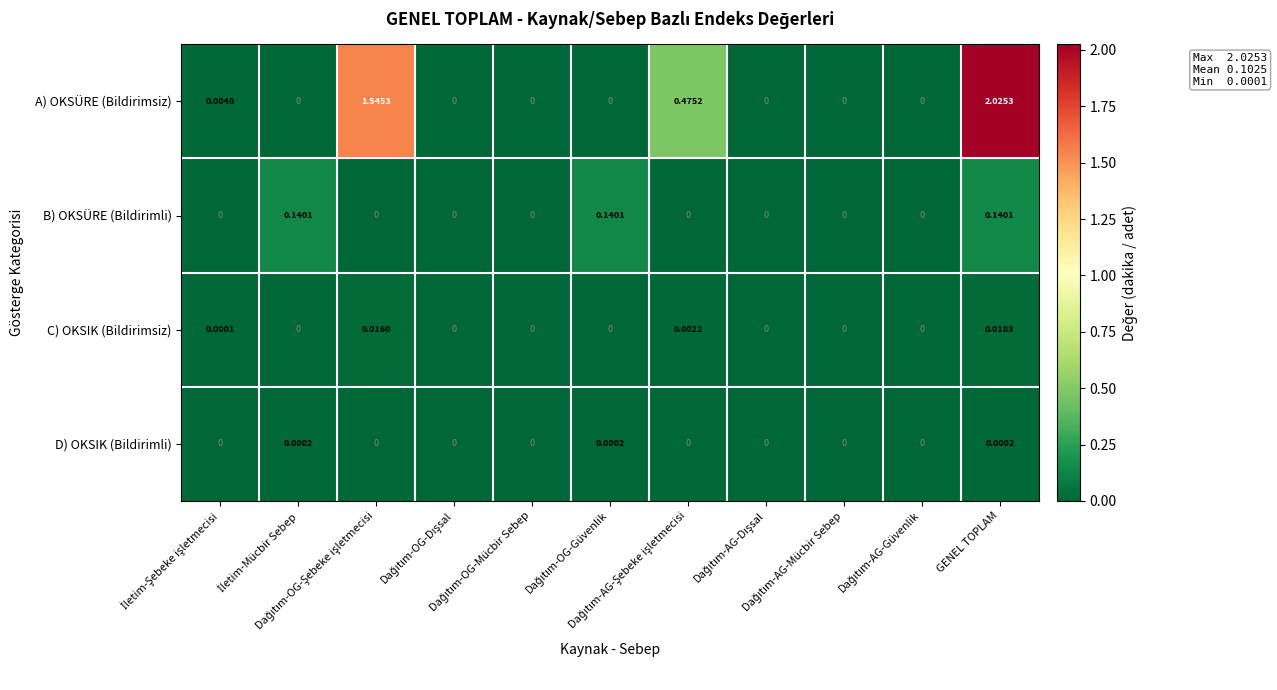

Which series has the largest total across all categories?

A) OKSÜRE (Bildirimsiz)